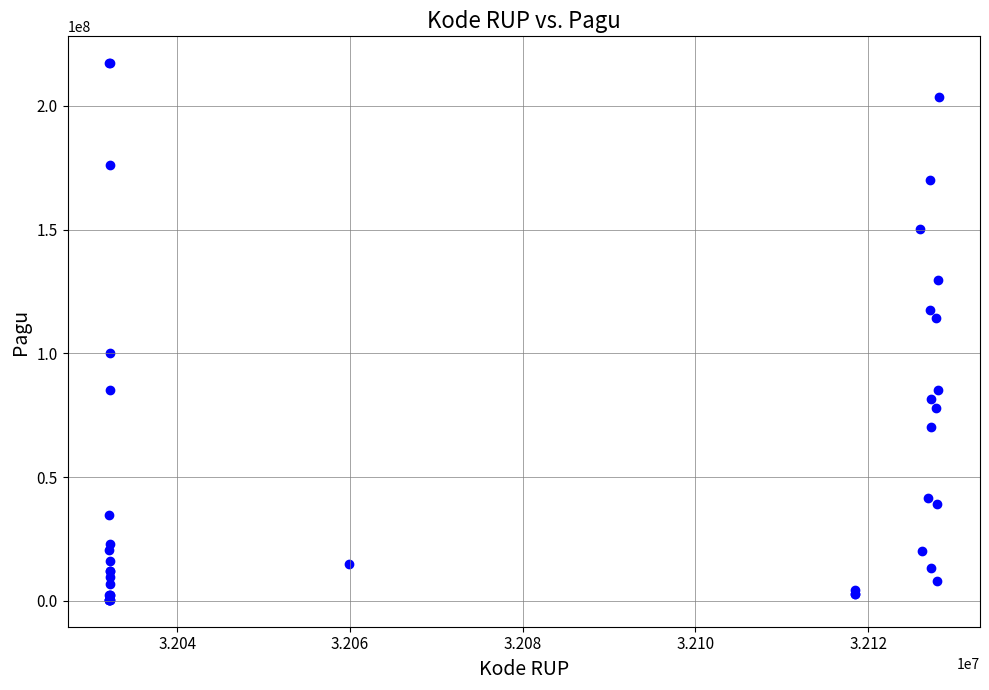

What Y value in the scatter plot is closest to 108830000?

114296000